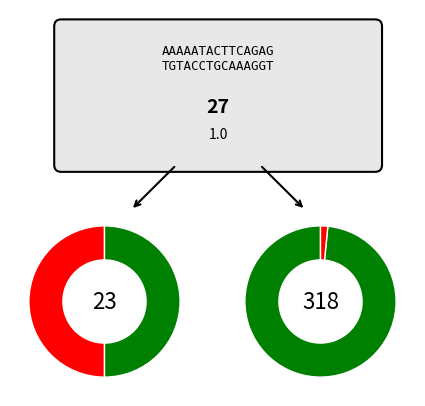

To the nearest percent, what portion does C represent?

13%